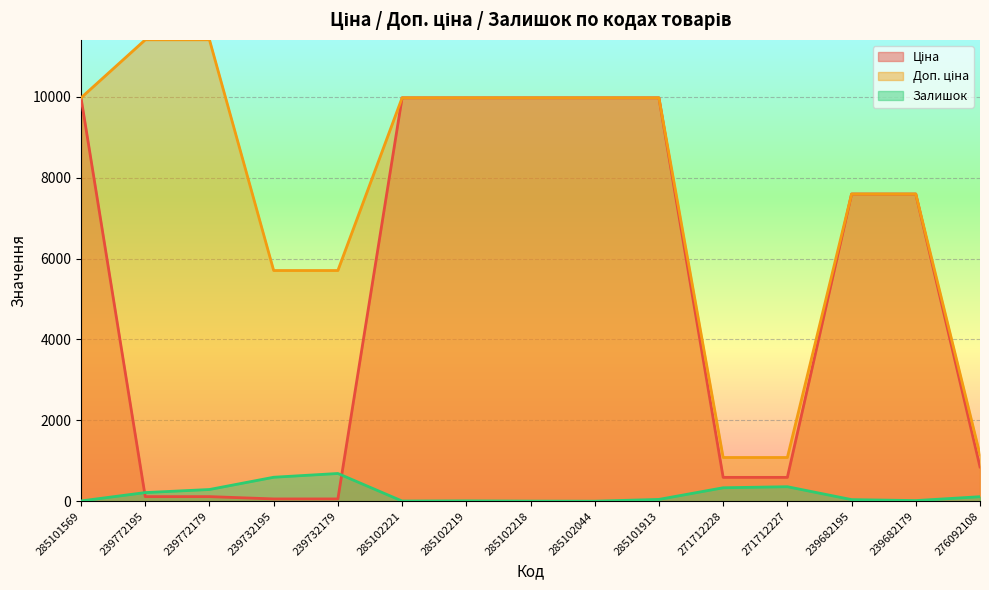

What is the difference between the maximum and second lowest values in the Залишок series?

683.0